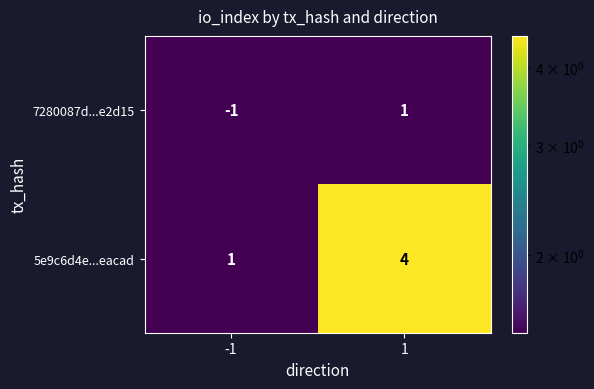

Which series has the largest total across all categories?

5e9c6d4e...eacad